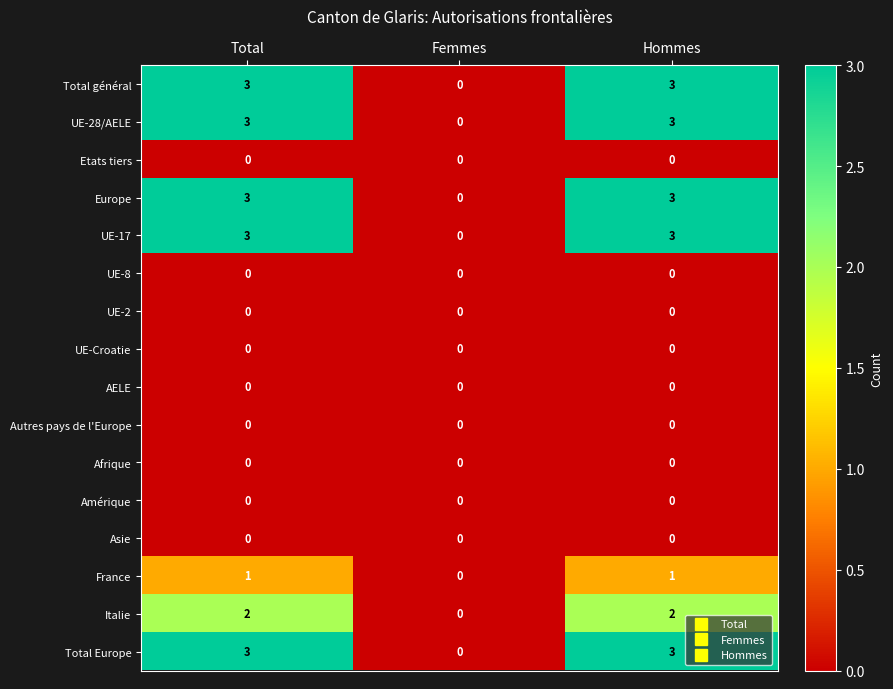

How many Total Europe values are between 0 and 3?

3